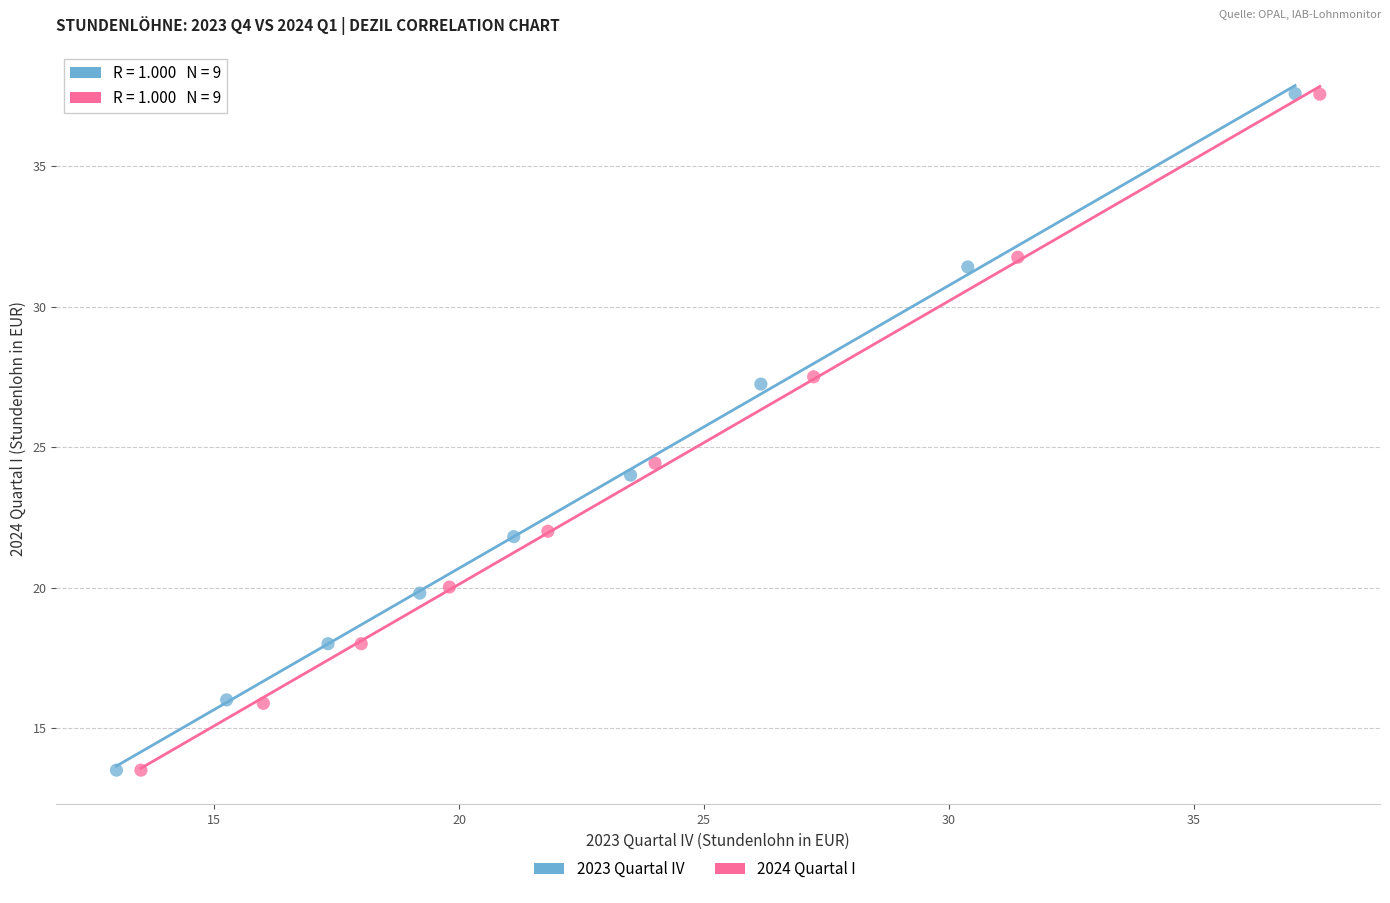

Which series has the widest spread of Y values?

2023 Quartal IV